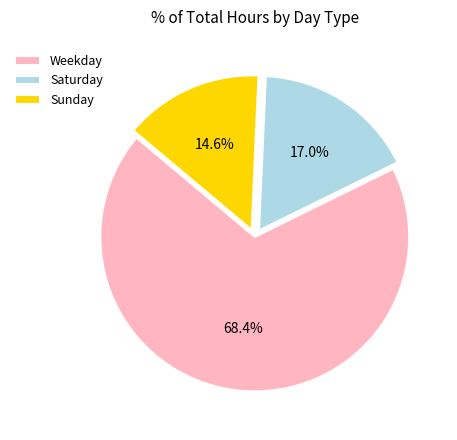

Count the number of slices in the pie.

3